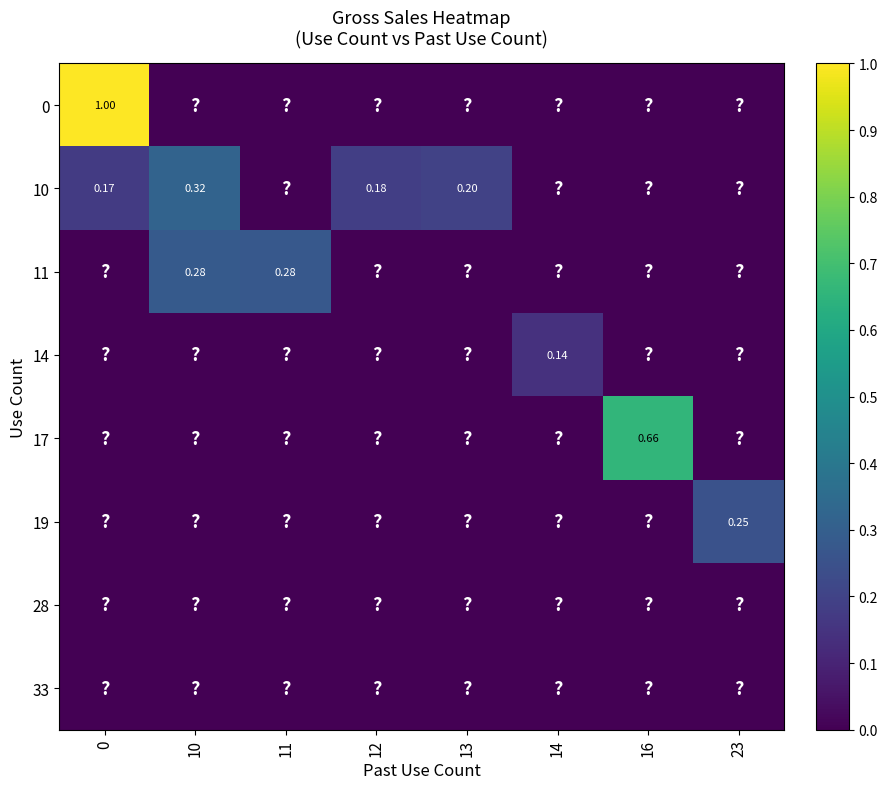

Is the value of 10 at 13 greater than the value of 14 at 16?

Yes